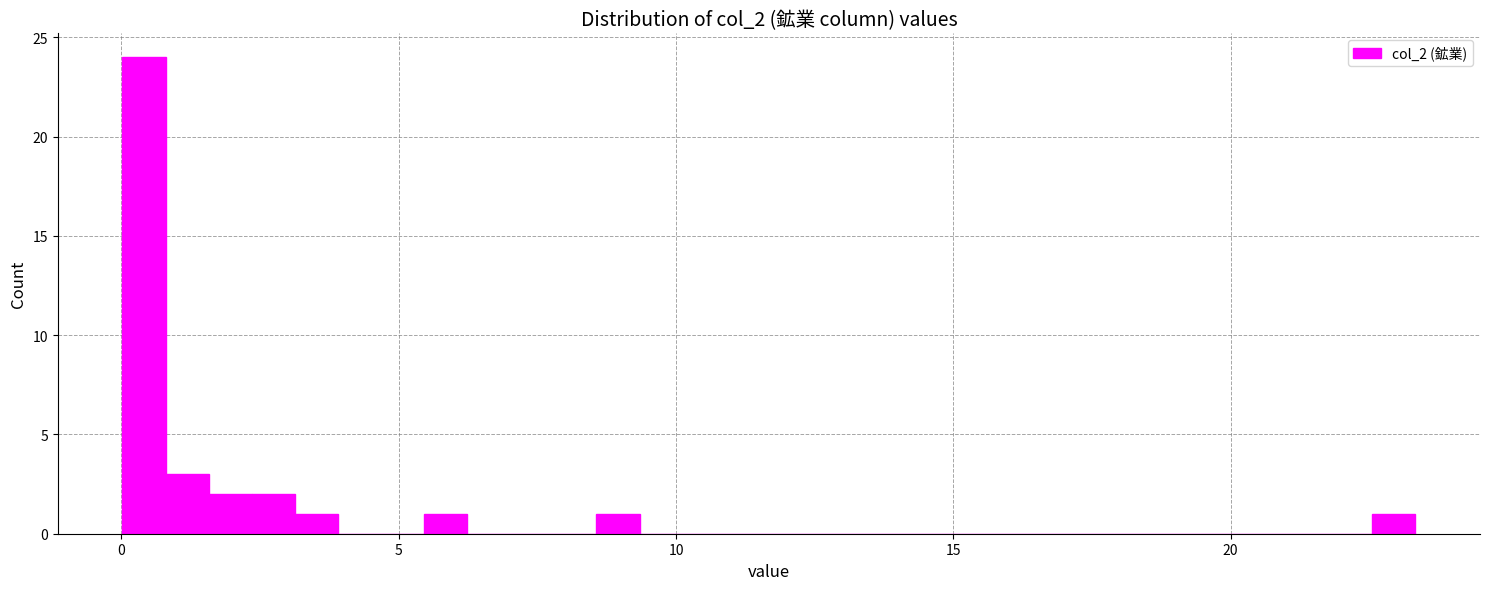

Read against the x-axis, roughly where is the centre of the tallest bar?

0.5